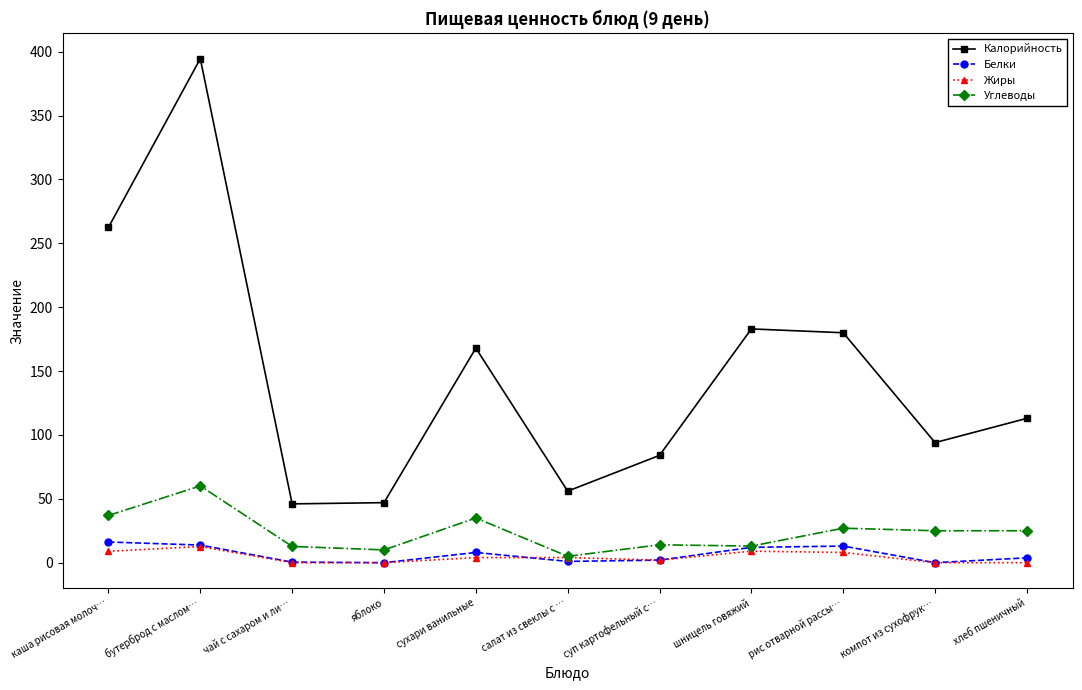

What is the label of the 8th point from the right?

яблоко